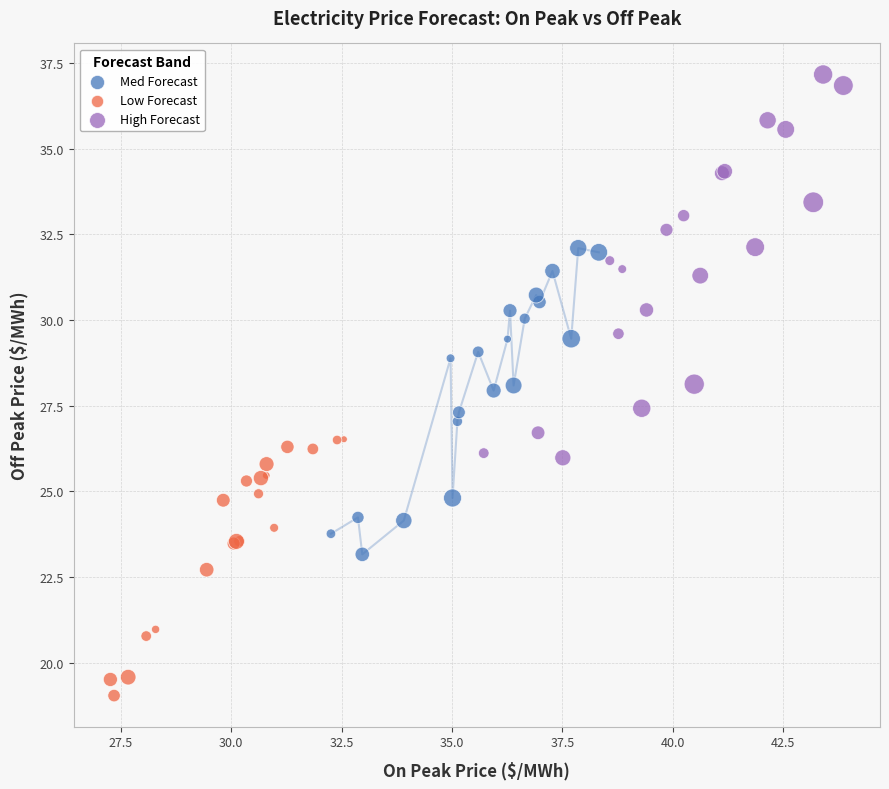

Which series contains the lowest Y value?

Low Forecast